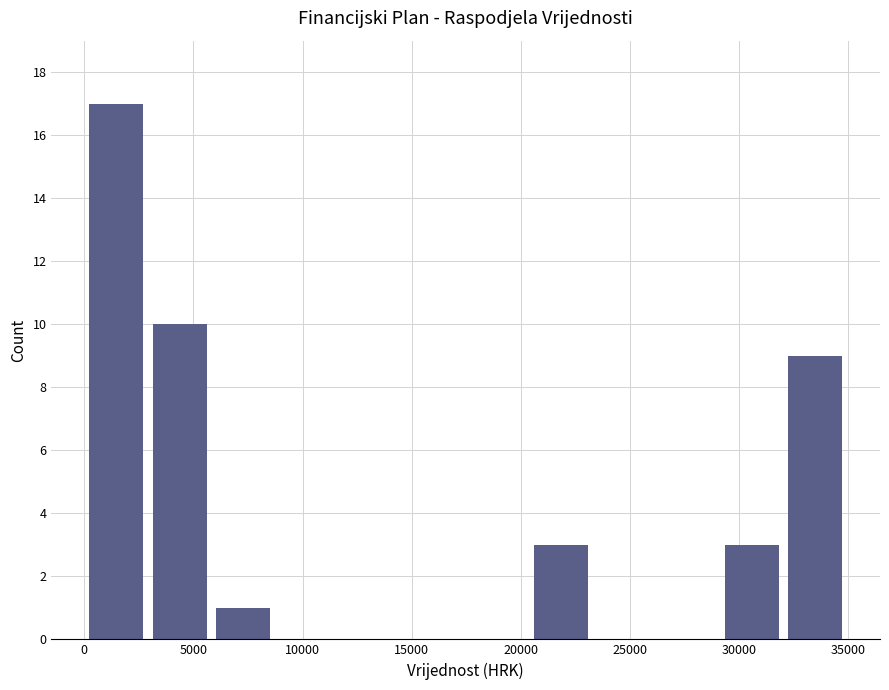

Reading left to right, list every bar in this chart as the range it spans on the x-axis followed by its height. Neither the bar edges nor the heights are printed on the chart, so give them approximately, as read against the axes.

0 to 3000: 17
3000 to 6000: 10
6000 to 8500: 1
8500 to 11500: 0
11500 to 14500: 0
14500 to 17500: 0
17500 to 20500: 0
20500 to 23500: 3
23500 to 26000: 0
26000 to 29000: 0
29000 to 32000: 3
32000 to 35000: 9